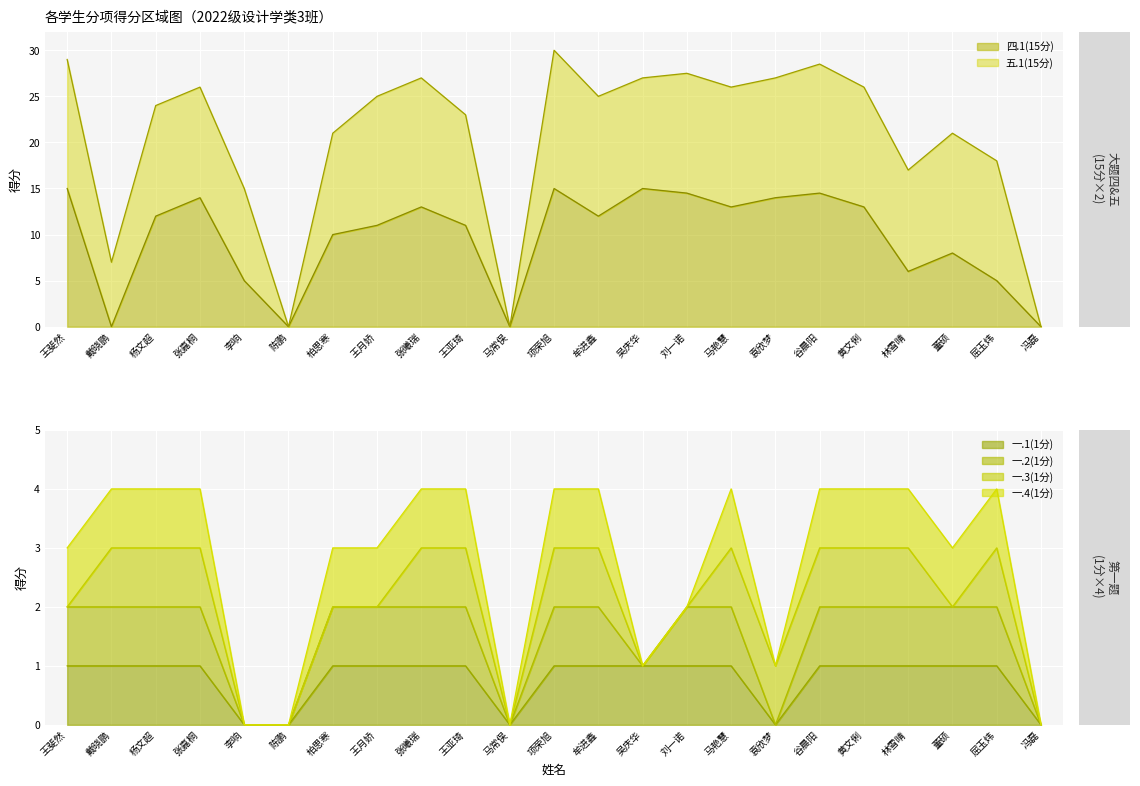

True or false: 五.1(15分) has a value of 17.4 at 2022132063.

False